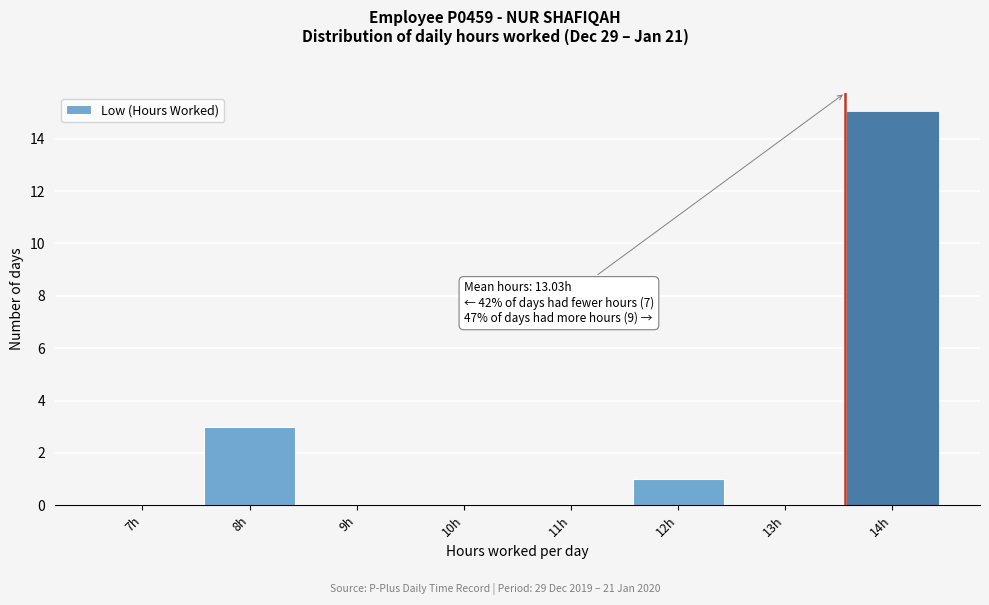

Reading left to right, extract all data points from this chart.

7h=0	8h=3	9h=0	10h=0	11h=0	12h=1	13h=0	14h=15